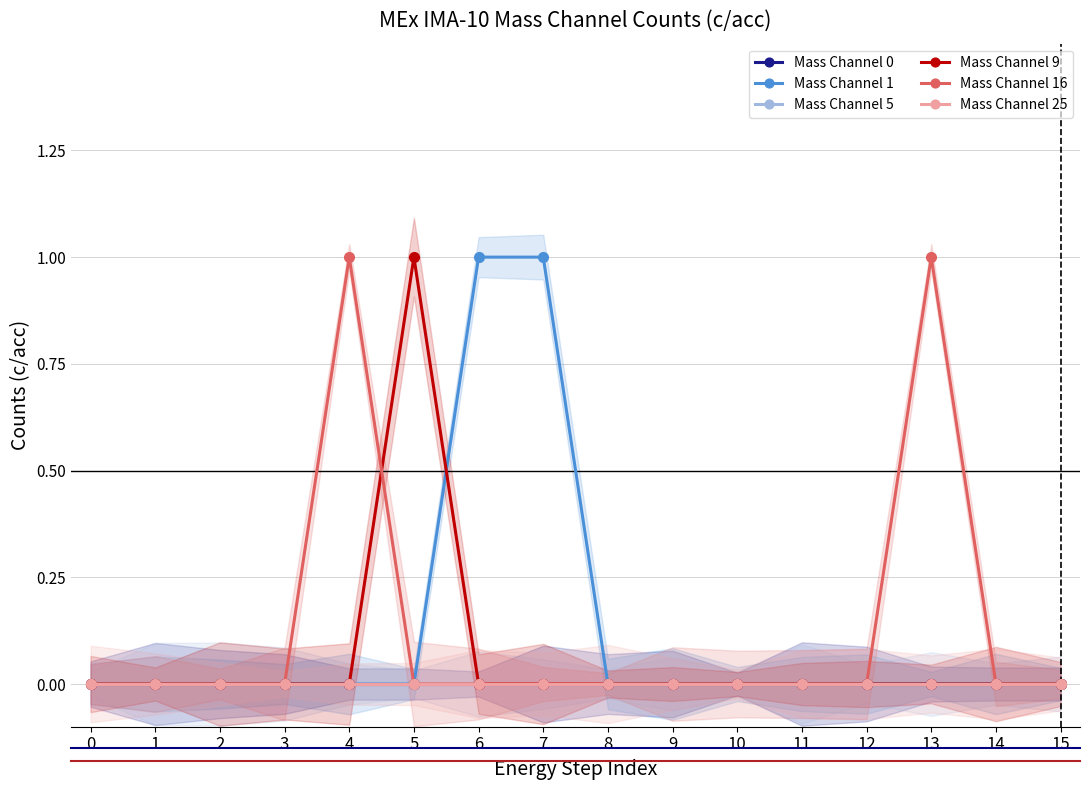

The Mass Channel 16 series shows 1 at 3. True or false?

False